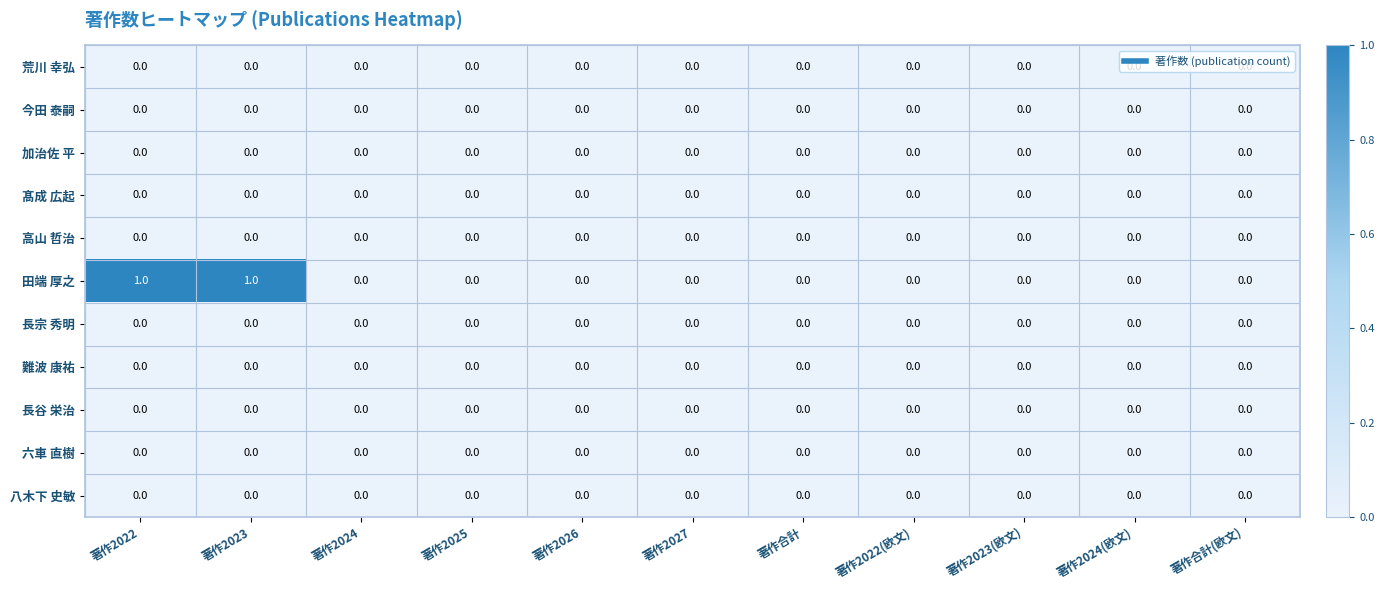

Which series has the largest range (max minus min)?

田端 厚之